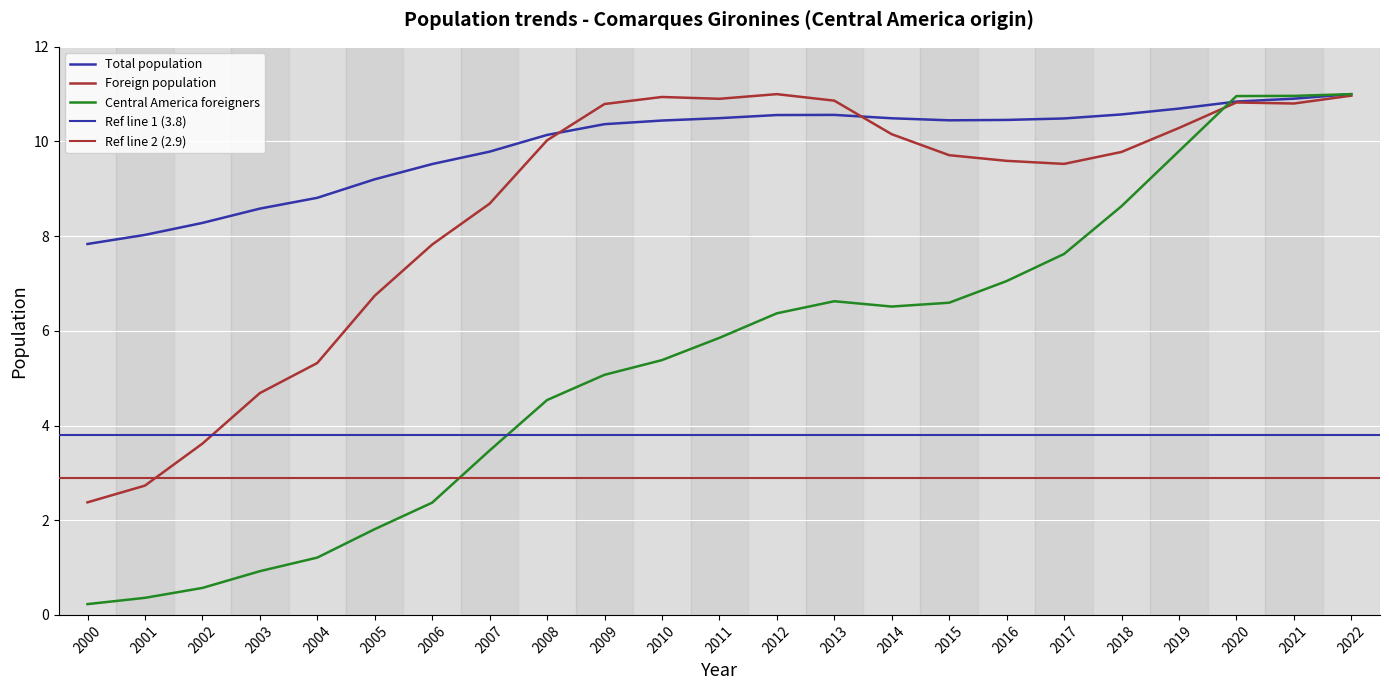

Which category has the lowest value across all series?

2000